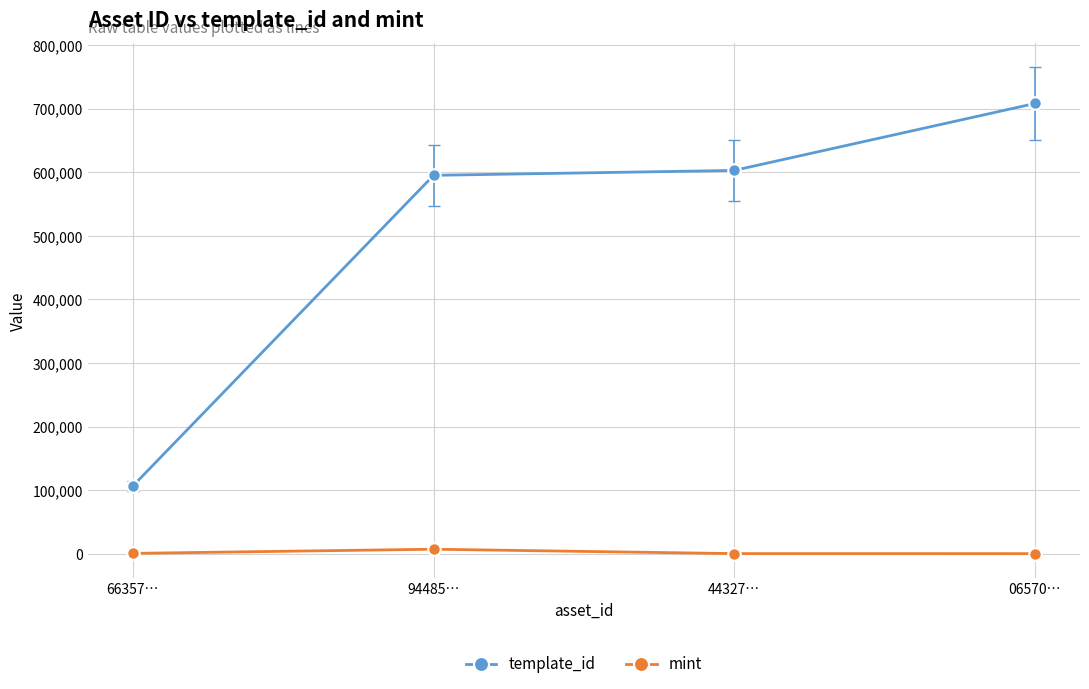

True or false: template_id has more than 2 points higher than both neighbors.

False